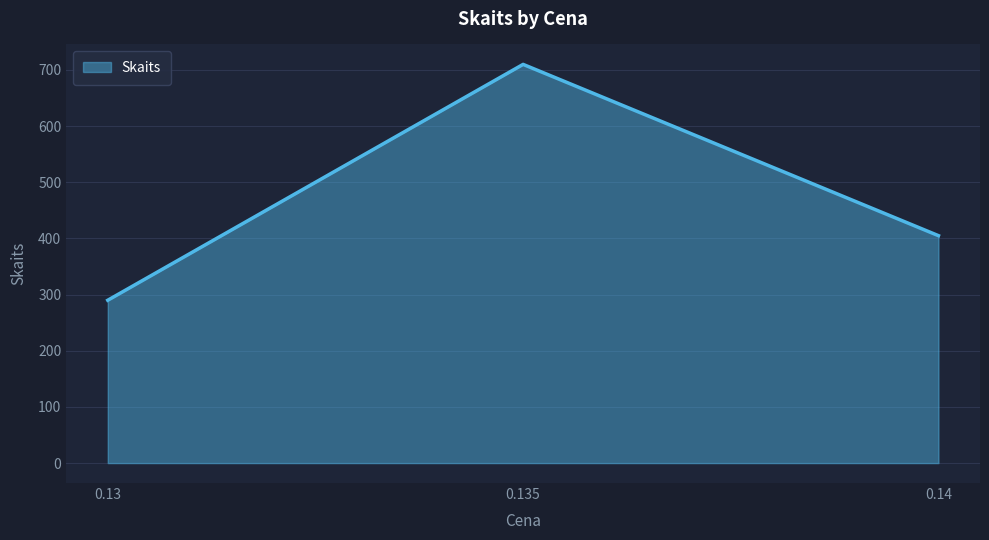

List the labels in order of value, smallest first.

0.13, 0.14, 0.135